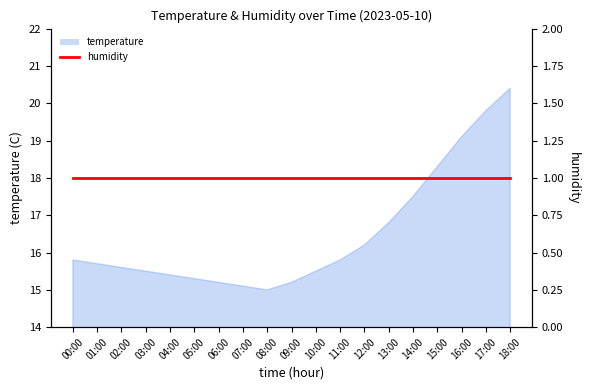

Where is the first local minimum?

08:00